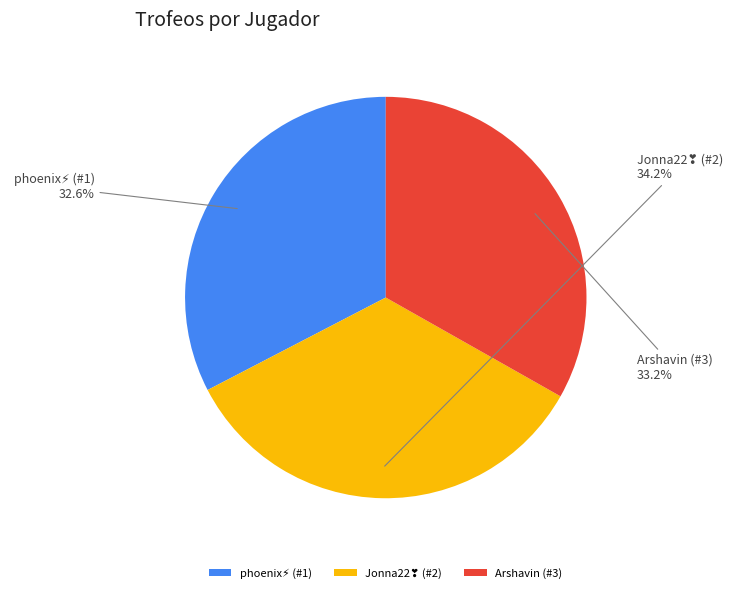

What percentage is NOT represented by Arshavin (#3)?

66.8%